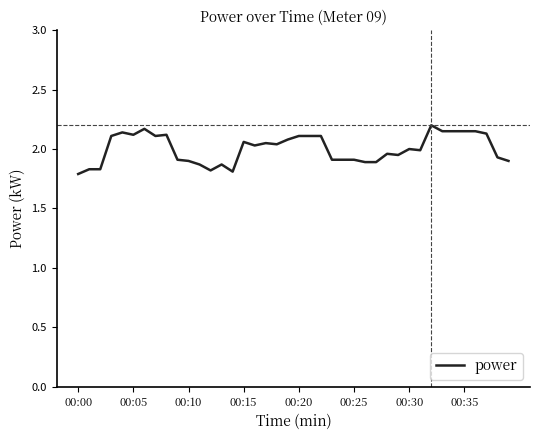

True or false: the data shows 2.1 at 00:20.

True